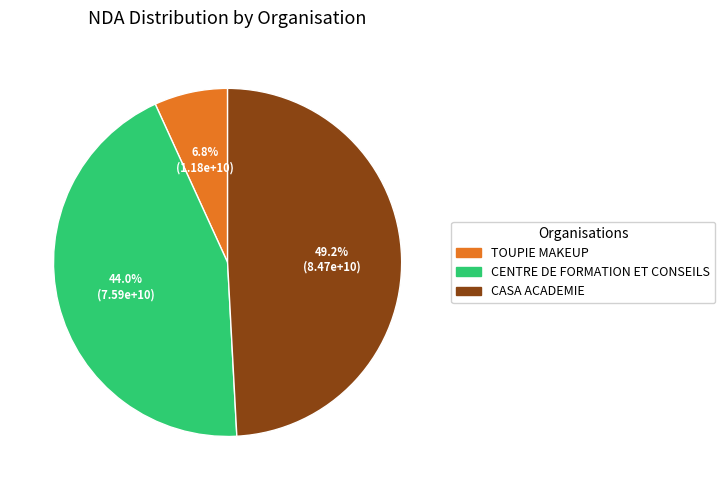

What percentage is NOT represented by CENTRE DE FORMATION ET CONSEILS?

56.0%